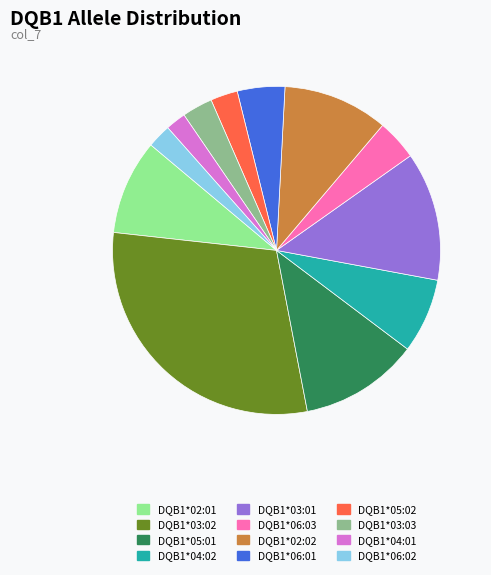

Is DQB1*05:01 the majority of the pie?

No